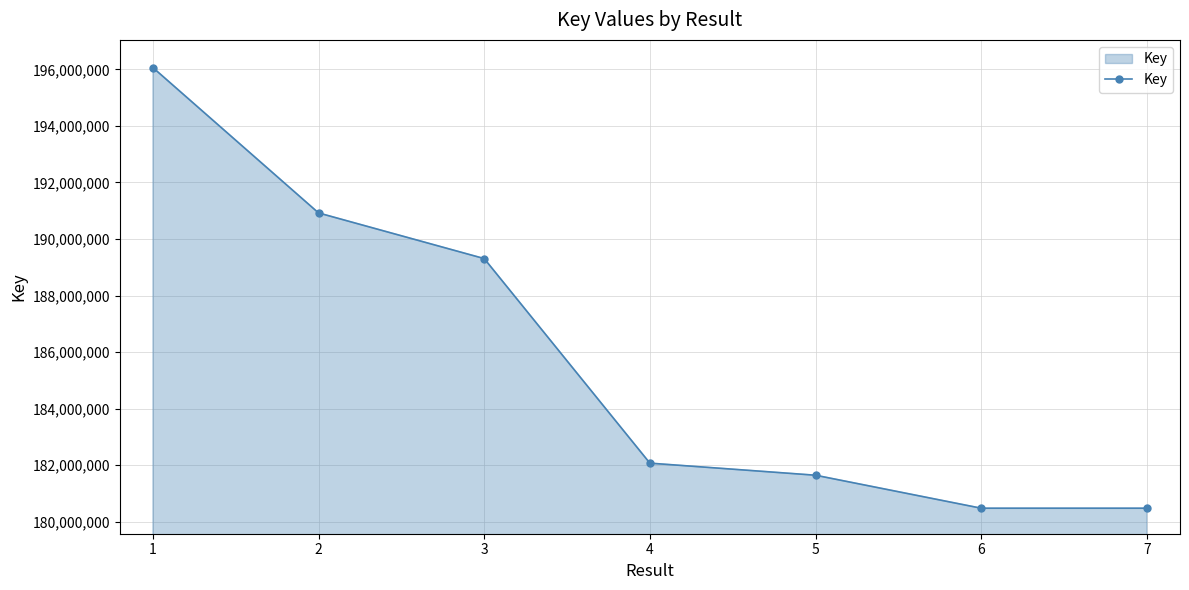

What is the difference between the values at 2 and 1?

5142112